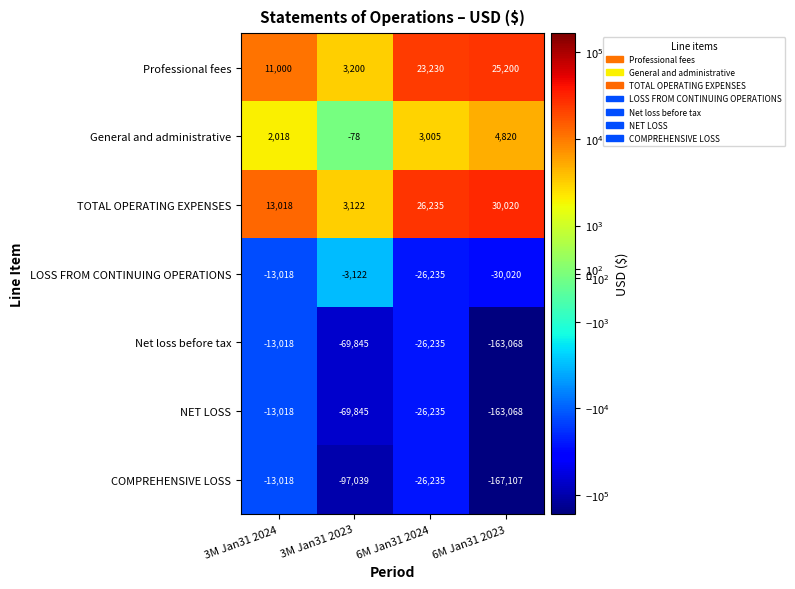

The value of Net loss before tax at 3M Jan31 2024 is -22835. True or false?

False